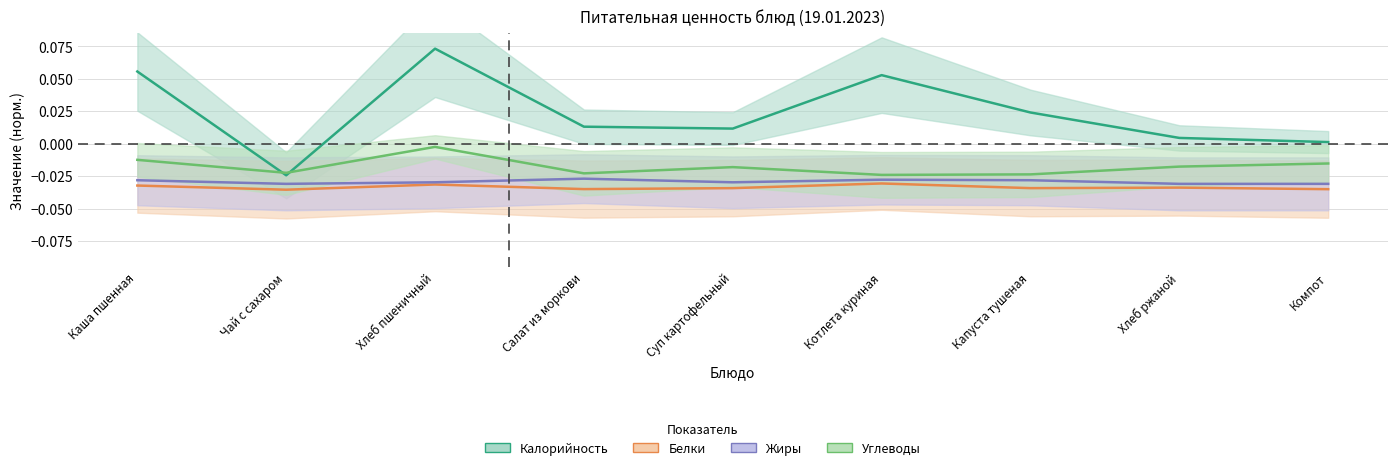

How many distinct data groups are displayed?

4